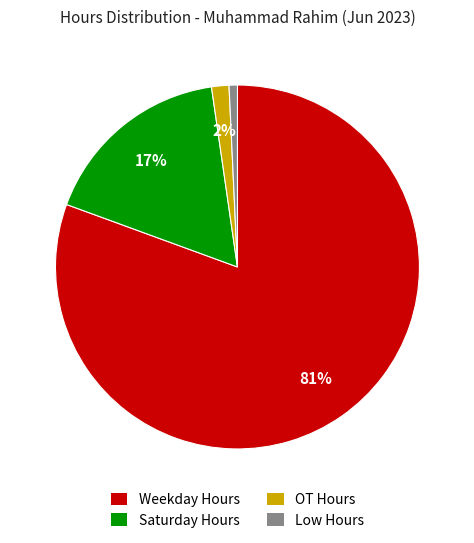

Between Weekday Hours and Low Hours, which is larger?

Weekday Hours